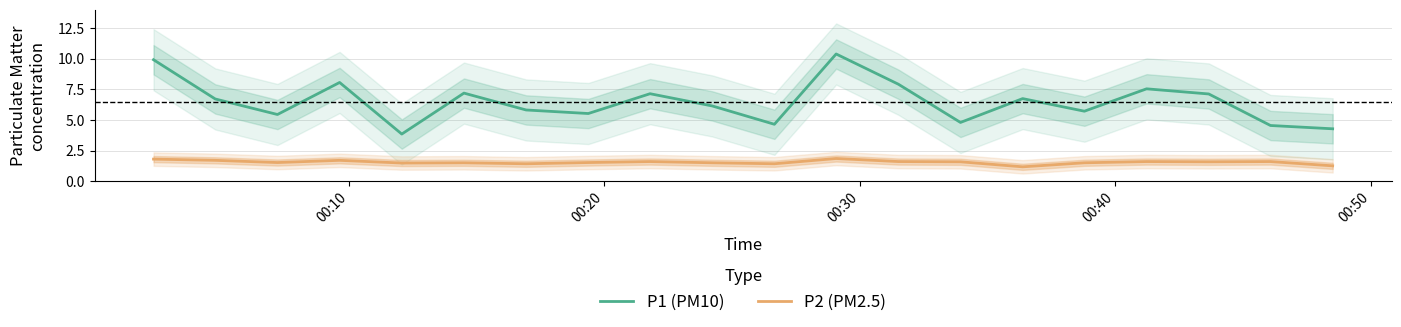

What is the lowest value of the P2 (PM2.5) series?

1.2